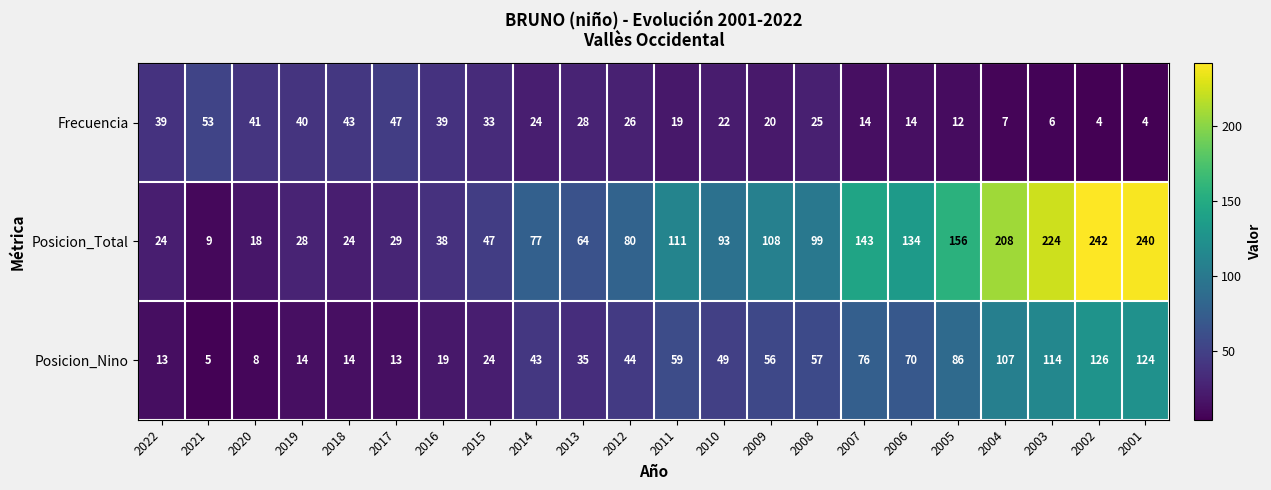

How many categories are shown in the chart?

22